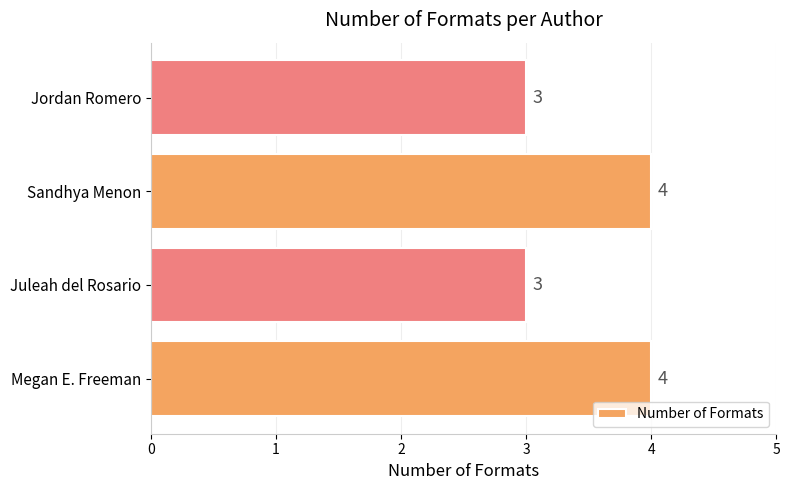

What is the sum of the values at Megan E. Freeman and Jordan Romero?

7